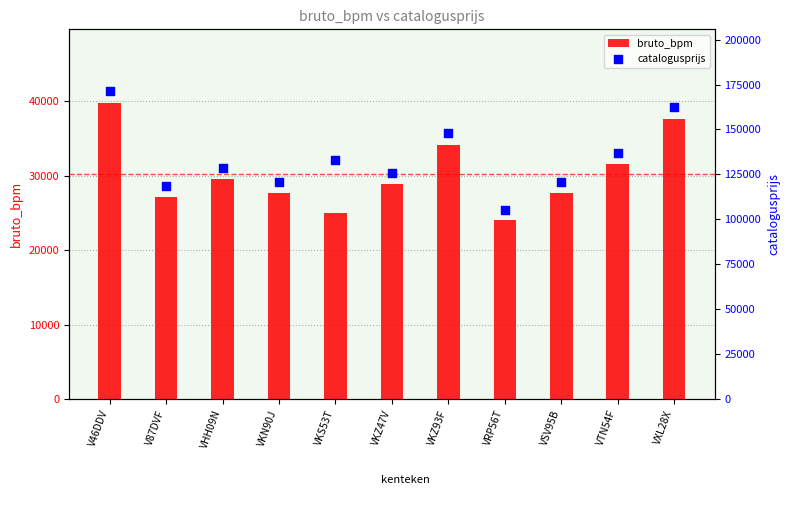

Is the value of catalogusprijs at VRP56T greater than the value of bruto_bpm at VTN54F?

Yes